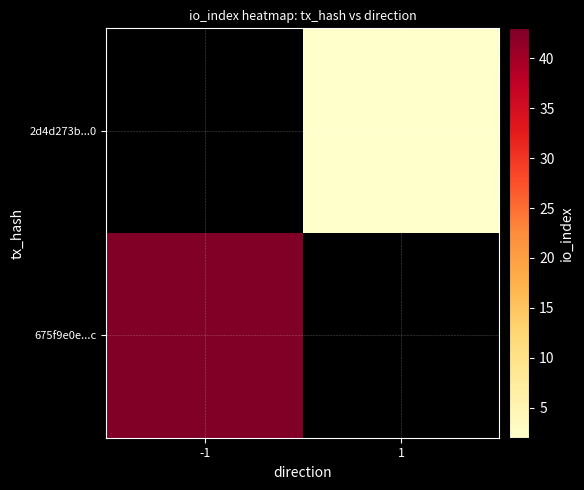

How many distinct data groups are displayed?

2